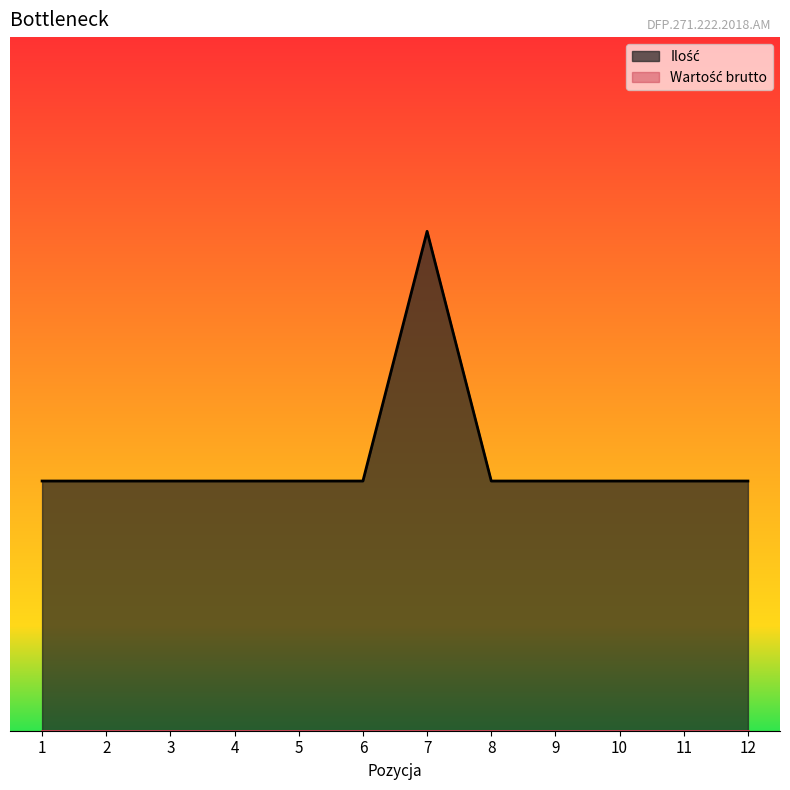

What is the approximate value at 3?

0.9